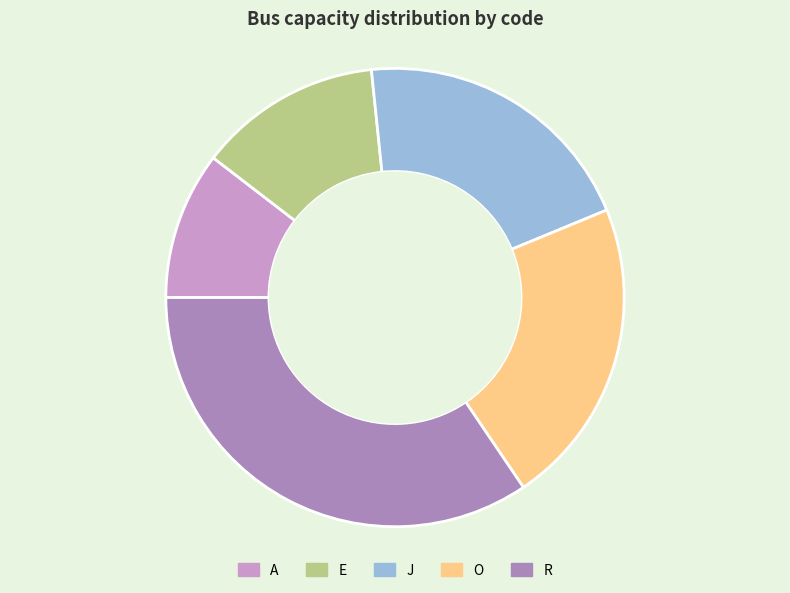

Count the number of slices in the pie.

5